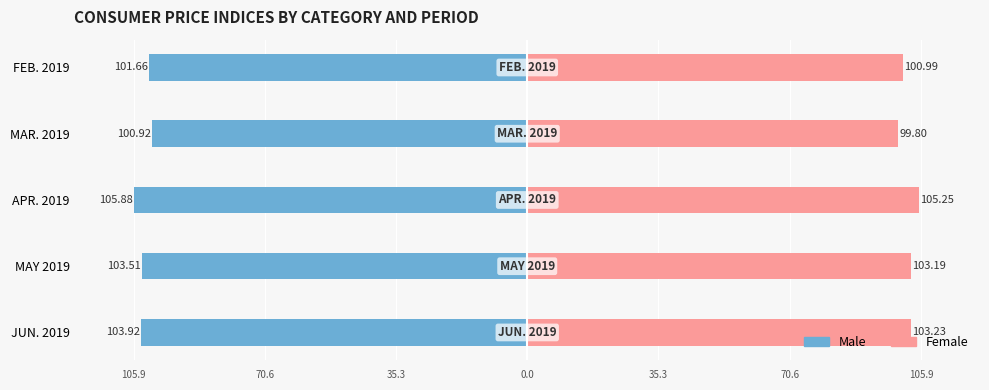

Is it true that Female equals 173.8 at MAY 2019?

False